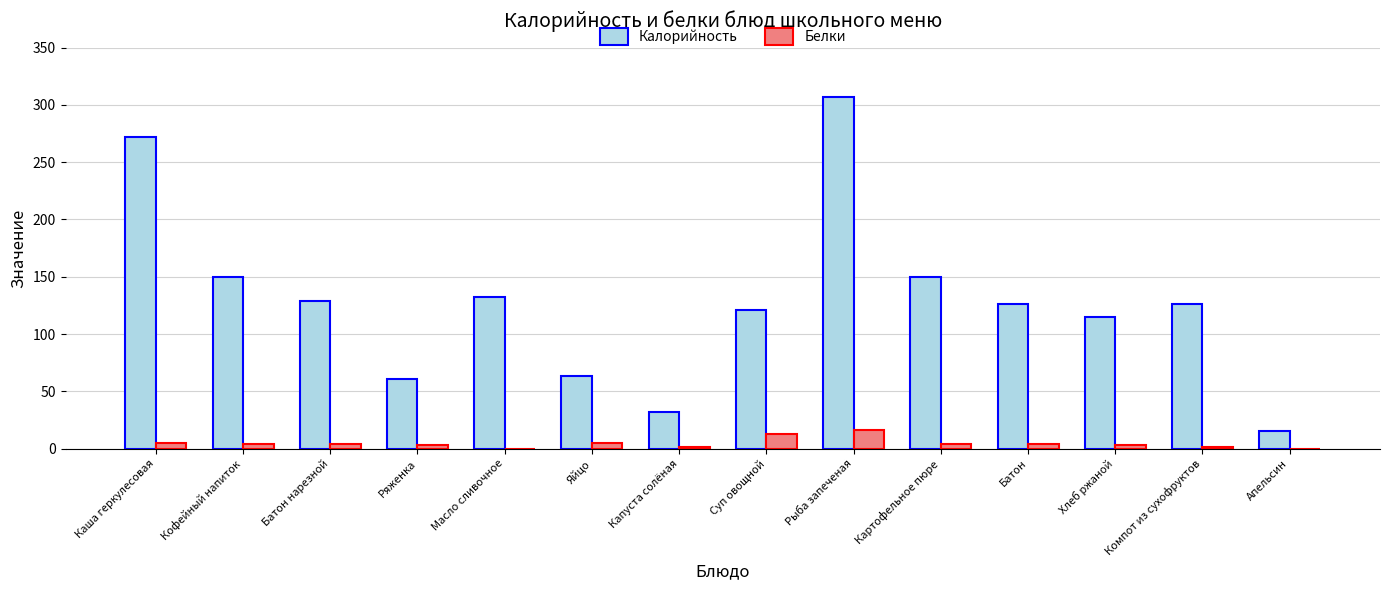

Is the value of Белки at Суп овощной greater than the value of Калорийность at Рыба запеченая?

No